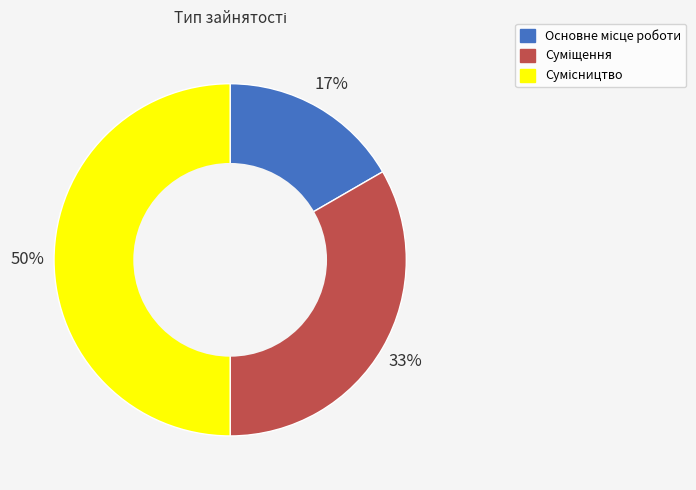

To the nearest percent, what is the average slice percentage?

33%